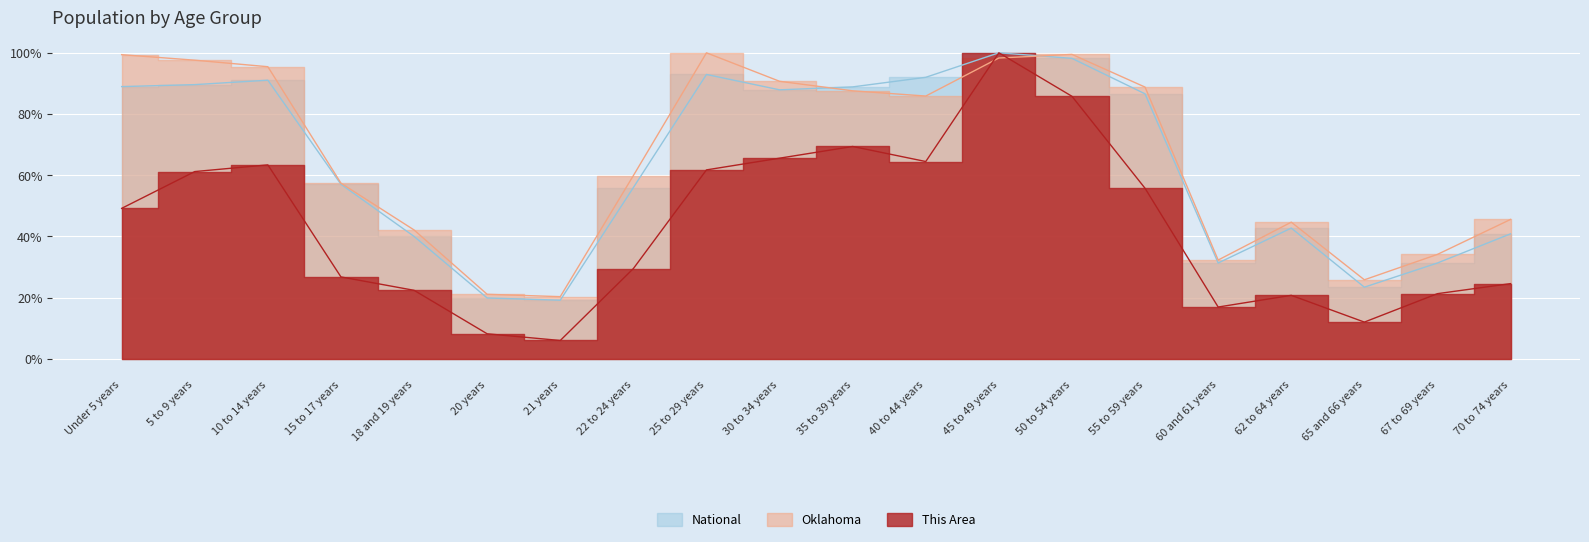

At how many categories does at least one series exceed 0?

20